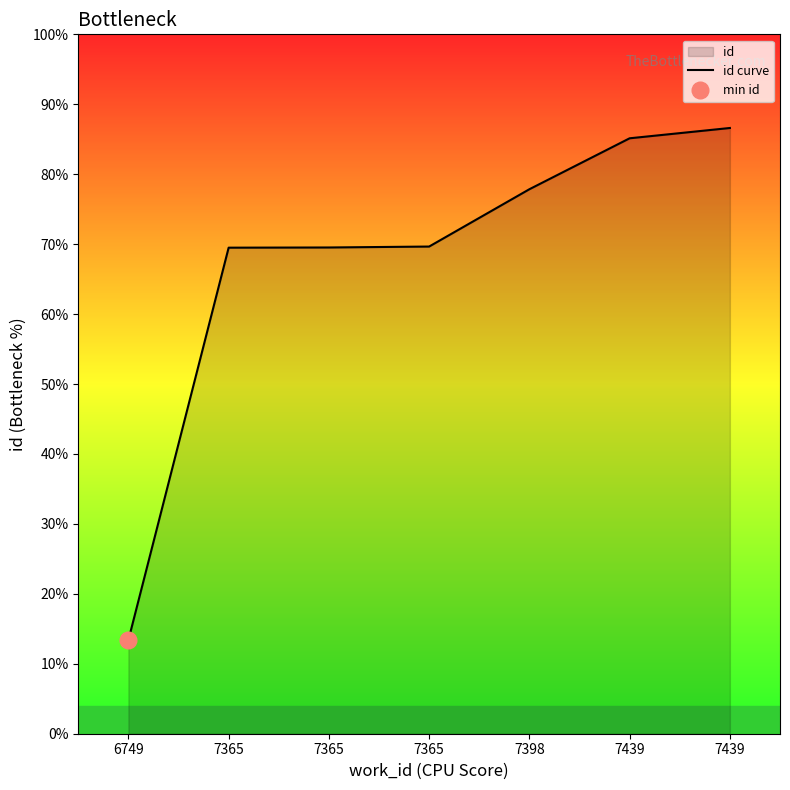

Rank the categories by value from lowest to highest.

6749, 7365, 7365, 7365, 7398, 7439, 7439